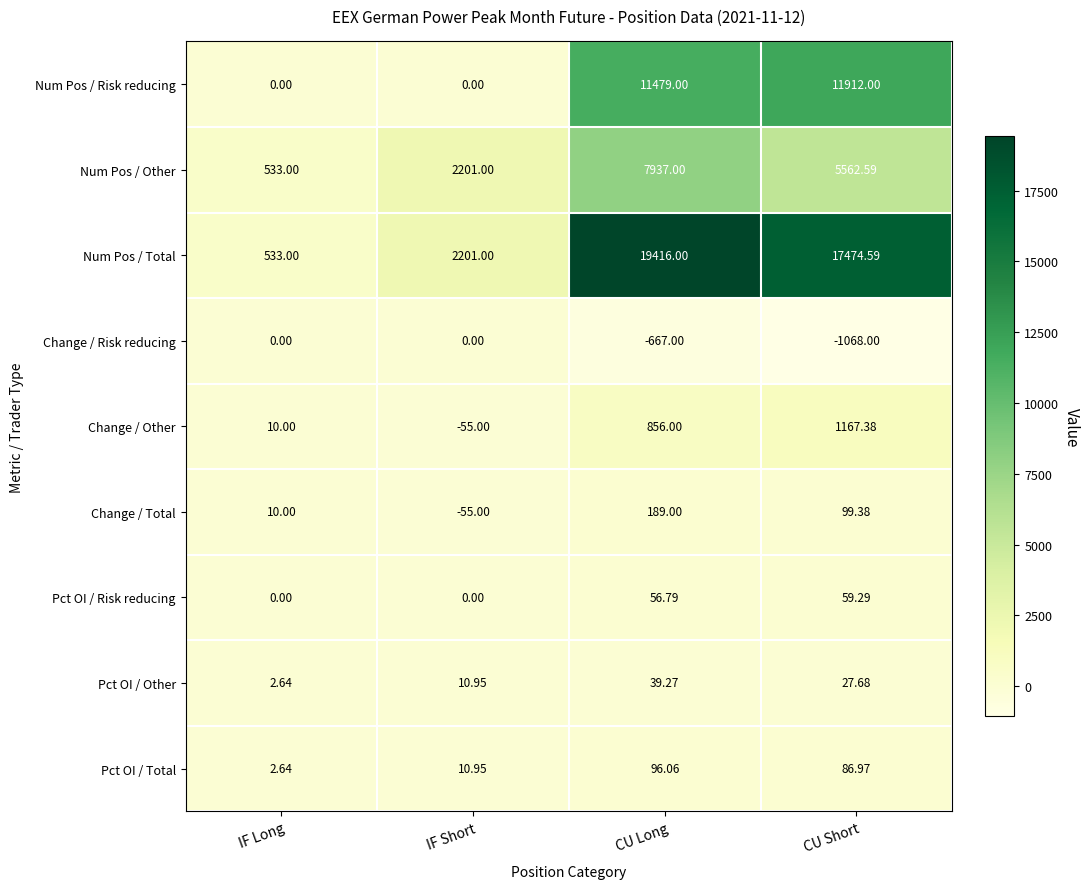

Where is Change / Risk reducing nearest to the value -534?

CU Long